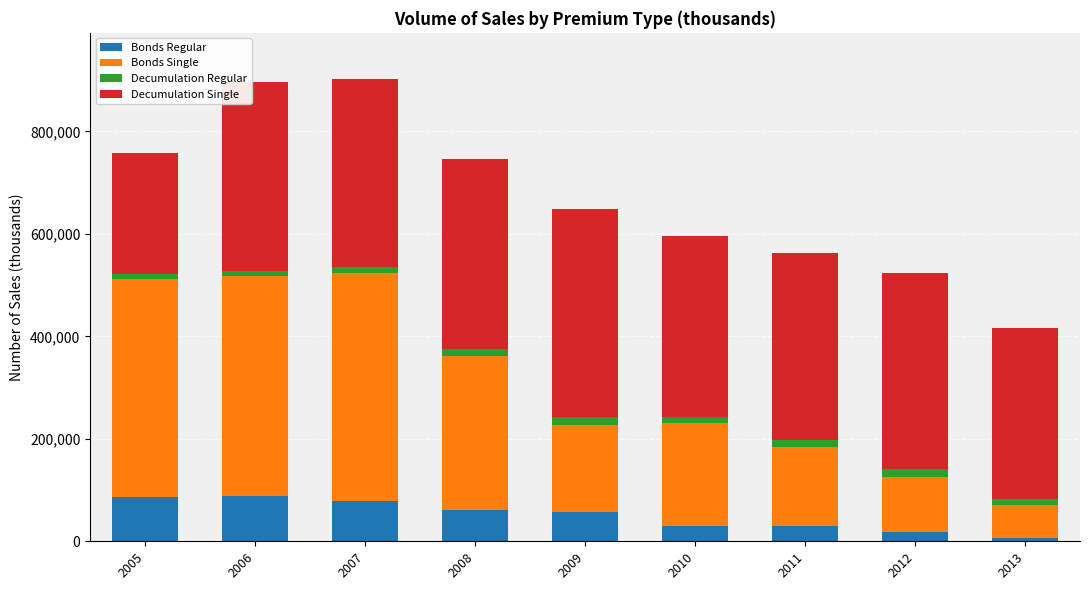

What is the maximum value for Bonds Regular?

87504